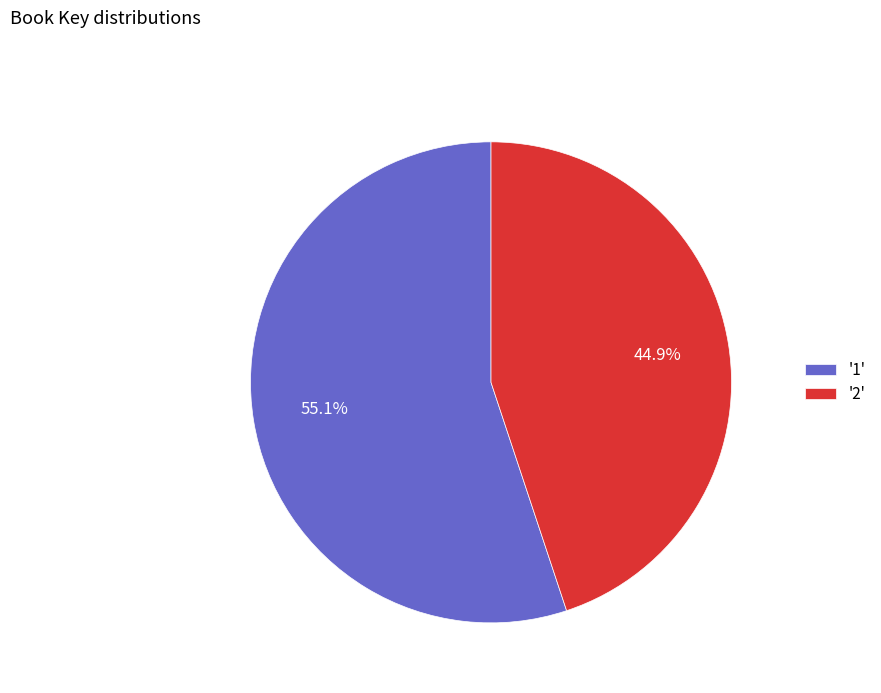

How much of the chart is everything except '1'?

44.9%